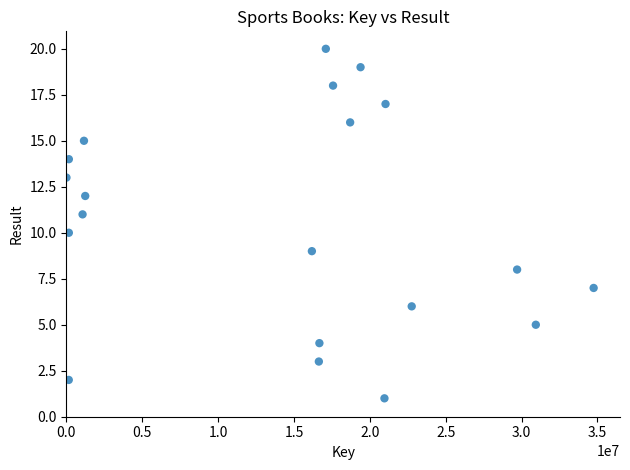

What is the range of Y values (max minus min)?

19